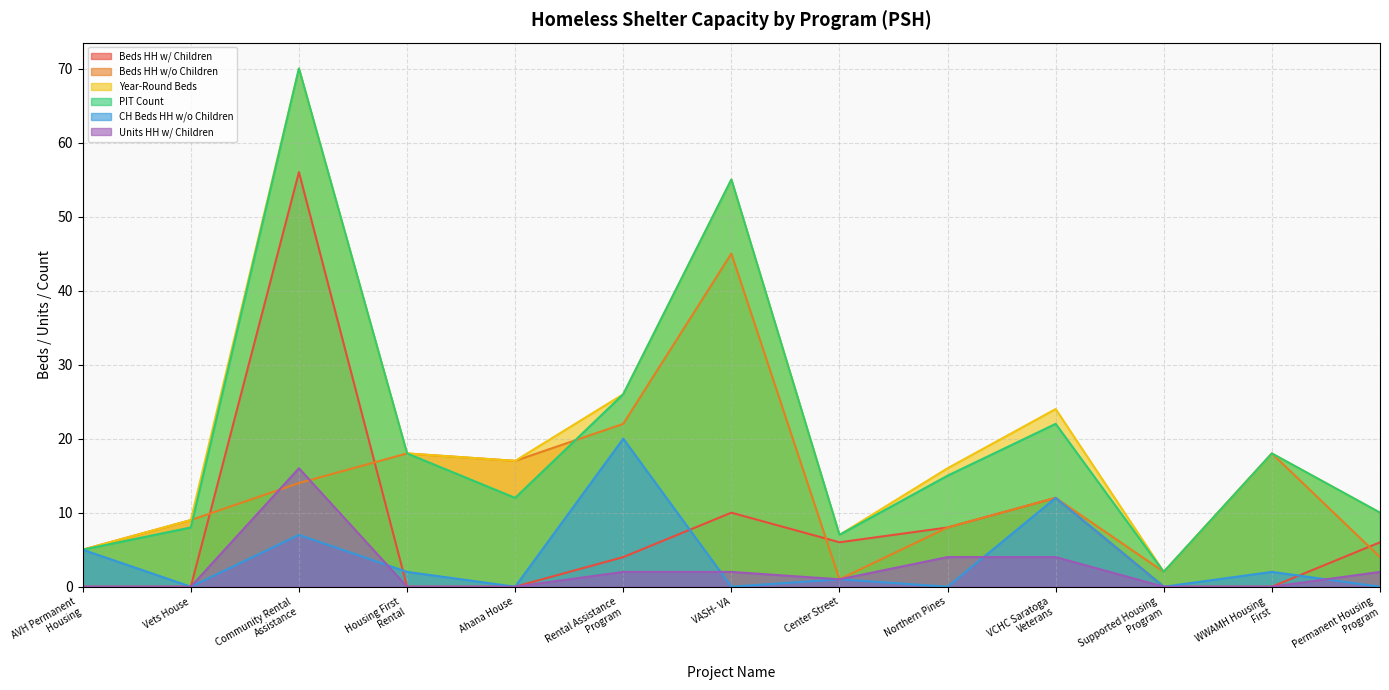

Reading right to left, what are all the values shown in this chart?

Beds HH w/ Children: 6	0	0	12	8	6	10	4	0	0	56	0	0
Beds HH w/o Children: 4	18	2	12	8	1	45	22	17	18	14	9	5
Year-Round Beds: 10	18	2	24	16	7	55	26	17	18	70	9	5
PIT Count: 10	18	2	22	15	7	55	26	12	18	70	8	5
CH Beds HH w/o Children: 0	2	0	12	0	1	0	20	0	2	7	0	5
Units HH w/ Children: 2	0	0	4	4	1	2	2	0	0	16	0	0